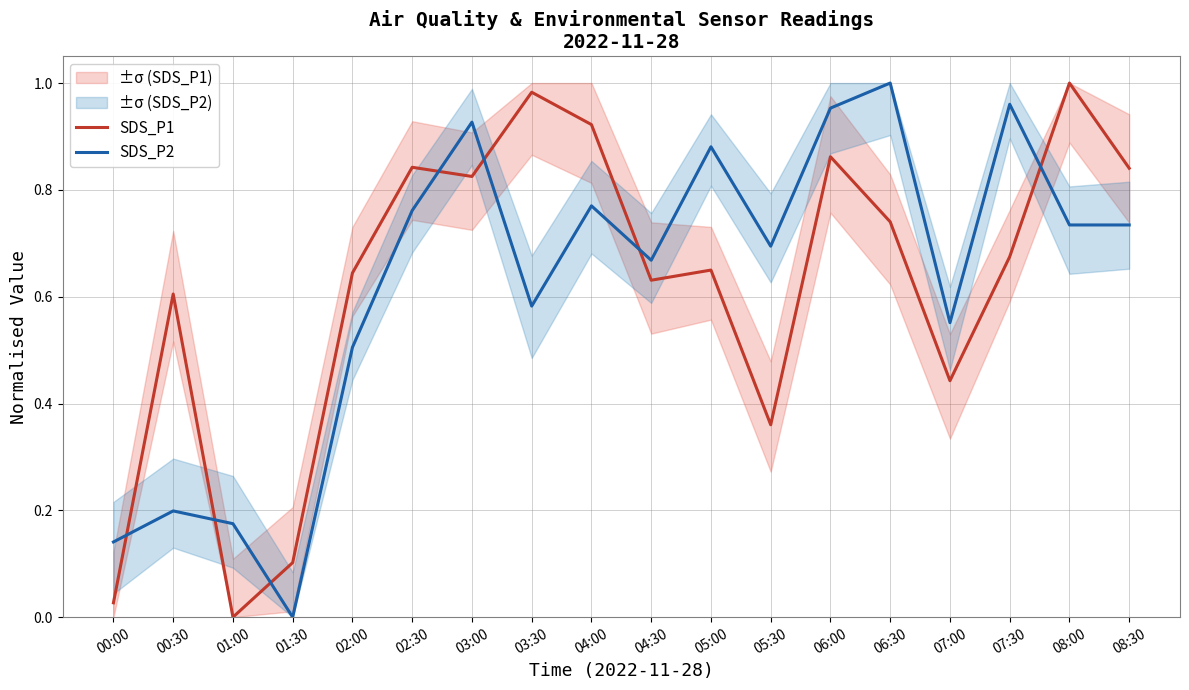

Which series has the largest range (max minus min)?

SDS_P1